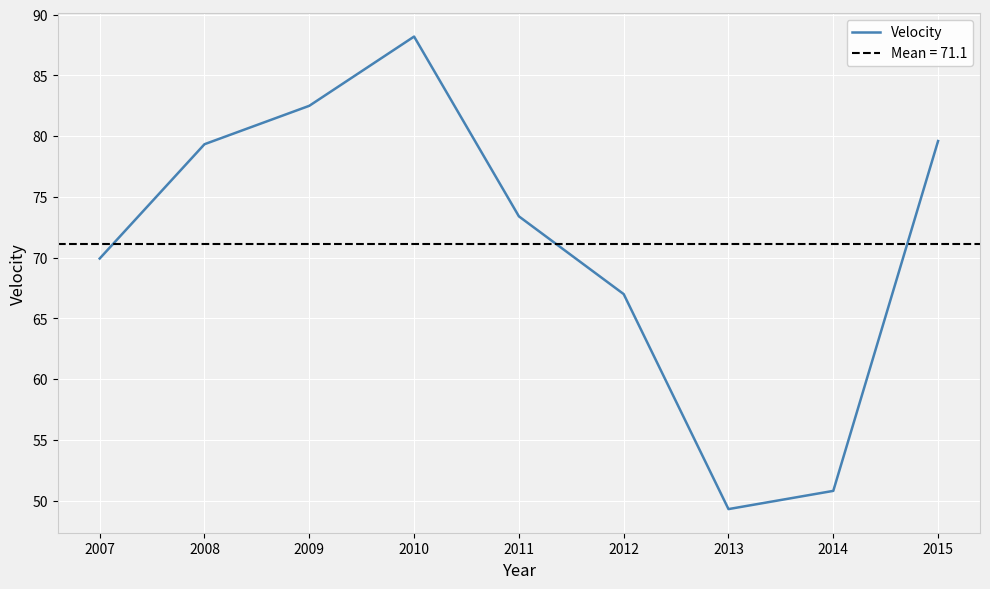

Is this an area chart (filled region under the line)?

No